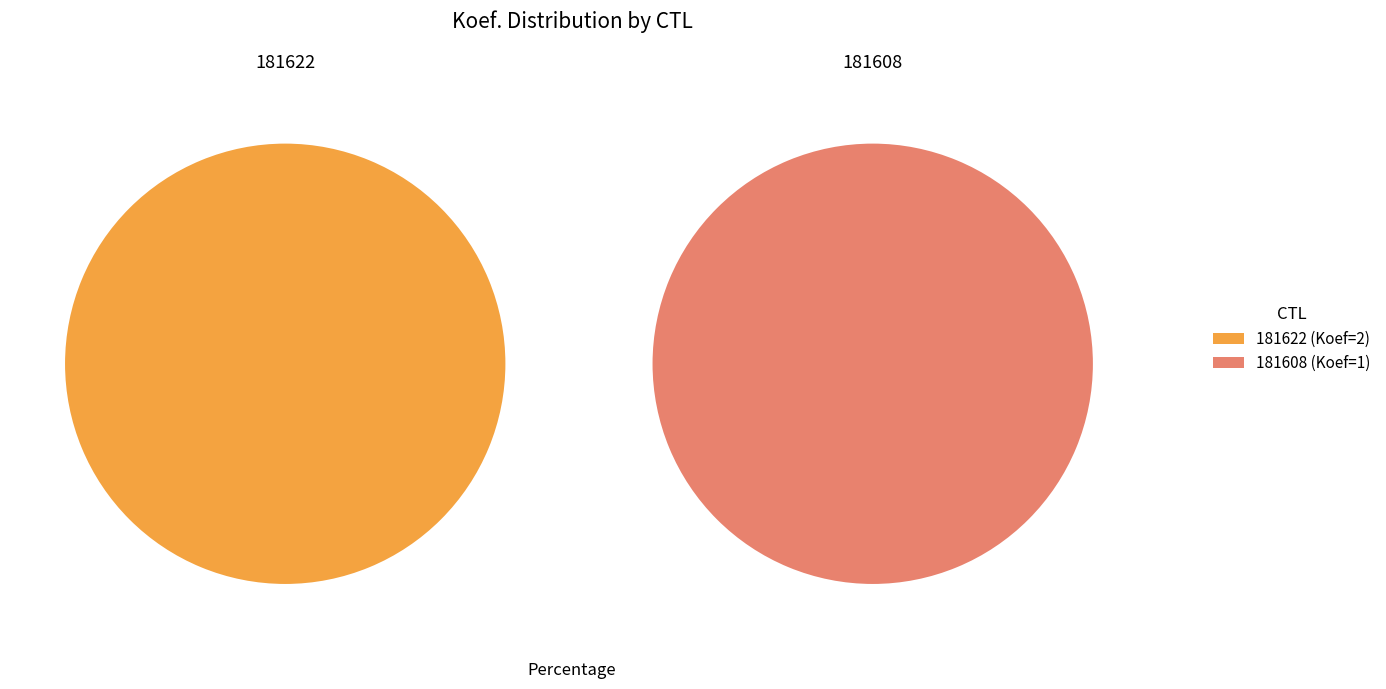

Is there a majority slice in this chart?

Yes